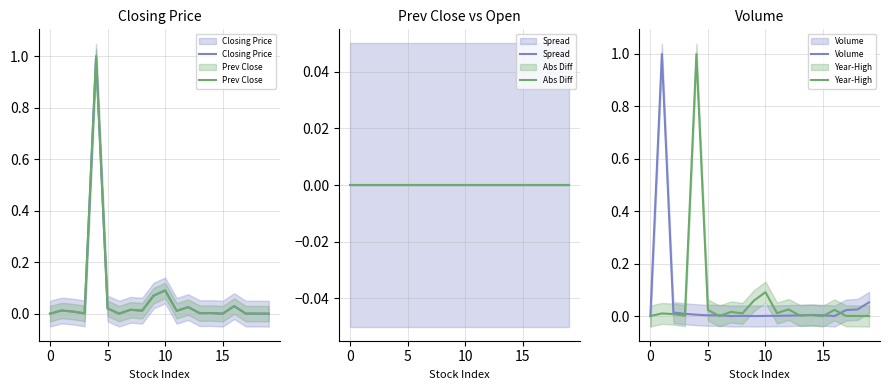

True or false: Abs Diff and Volume intersect in this chart.

False